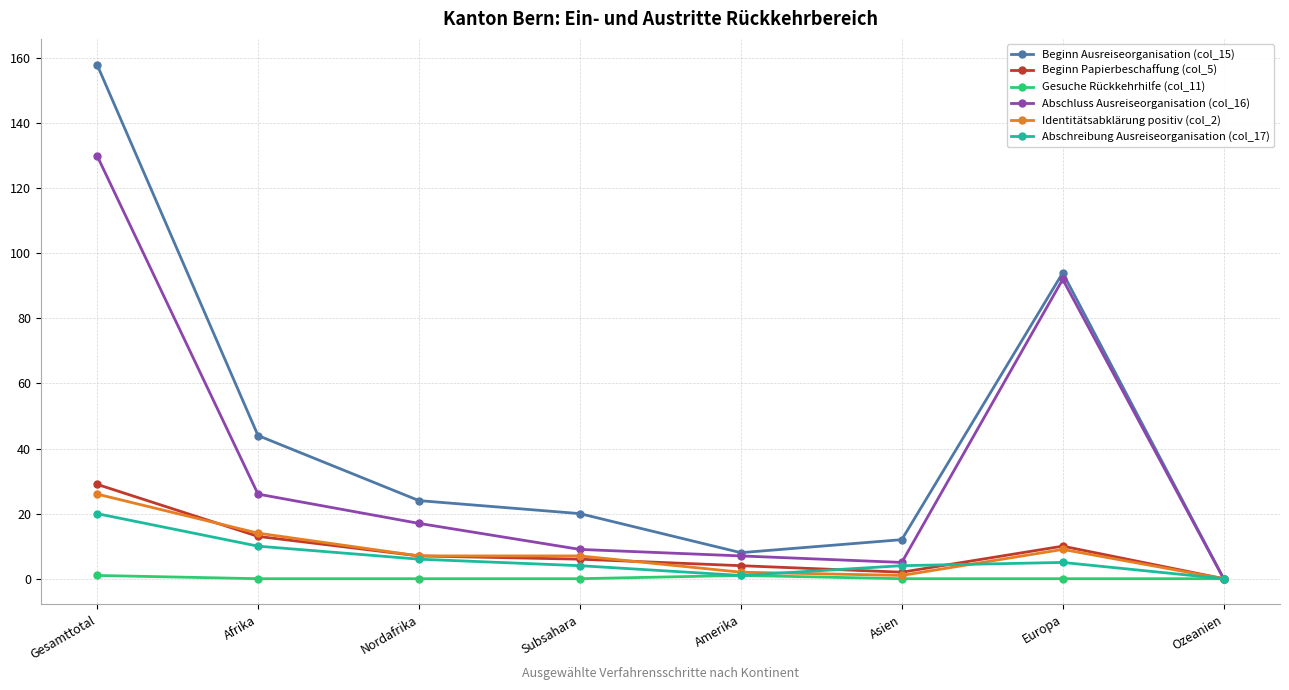

Between Asien and Europa, which series saw the biggest shift?

Abschluss Ausreiseorganisation (col_16)